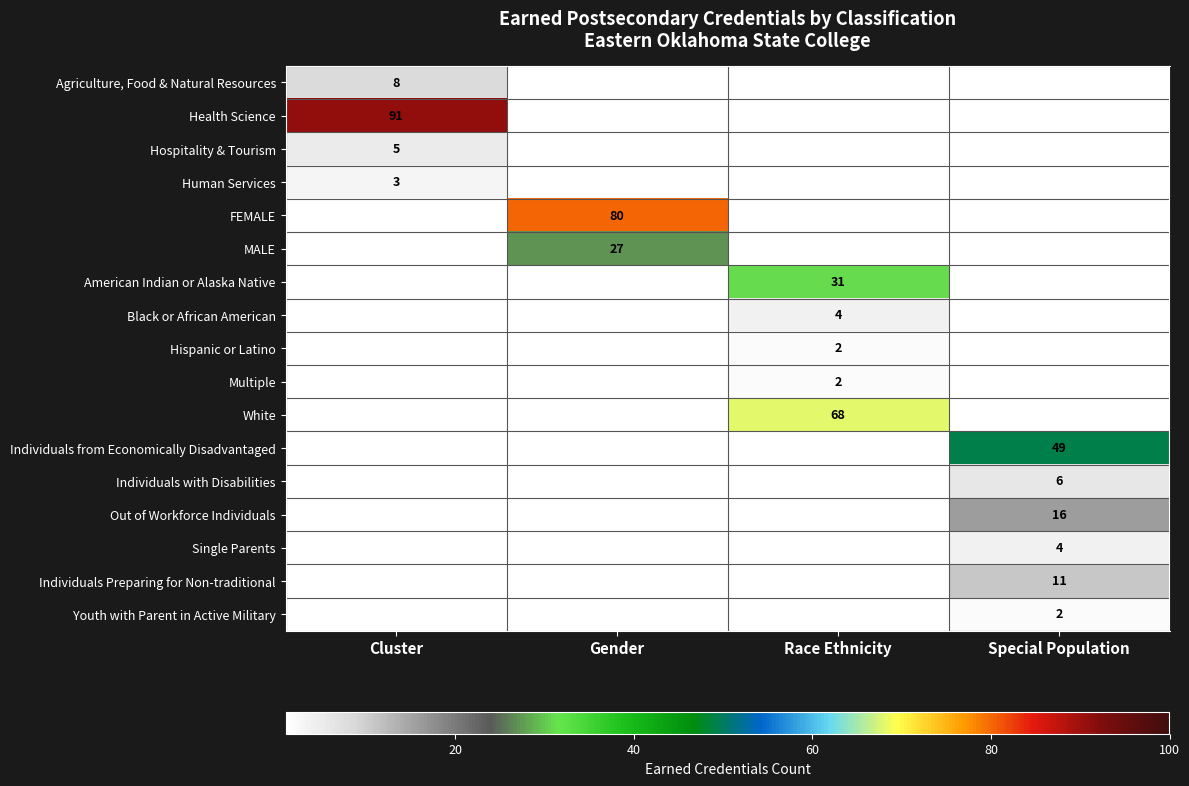

At which category does the chart reach its peak across all series?

Cluster